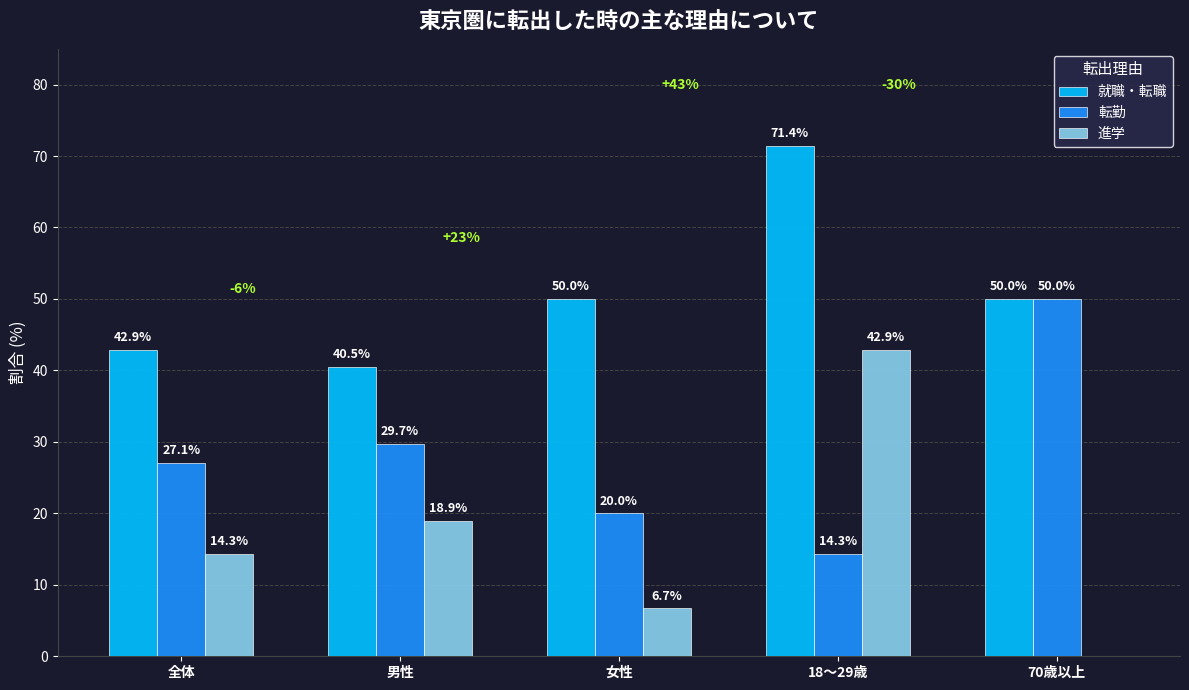

Reading left to right, what are all the values shown in this chart?

就職・転職: 全体=42.9	男性=40.5	女性=50.0	18～29歳=71.4	70歳以上=50.0
転勤: 全体=27.1	男性=29.7	女性=20.0	18～29歳=14.3	70歳以上=50.0
進学: 全体=14.3	男性=18.9	女性=6.7	18～29歳=42.9	70歳以上=0.0